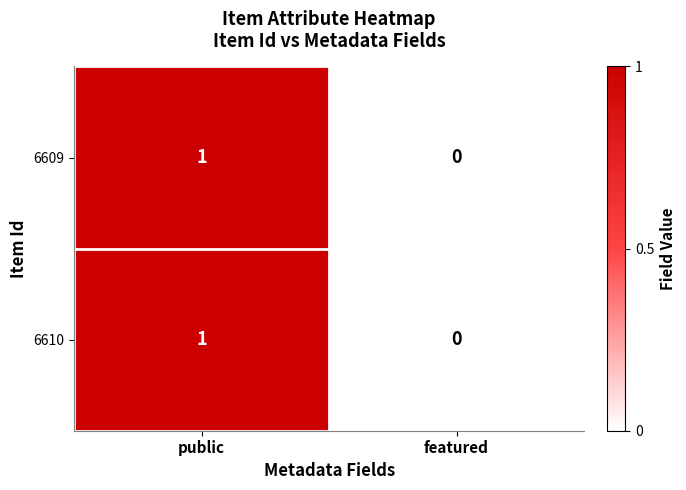

How many data points does each series have?

2